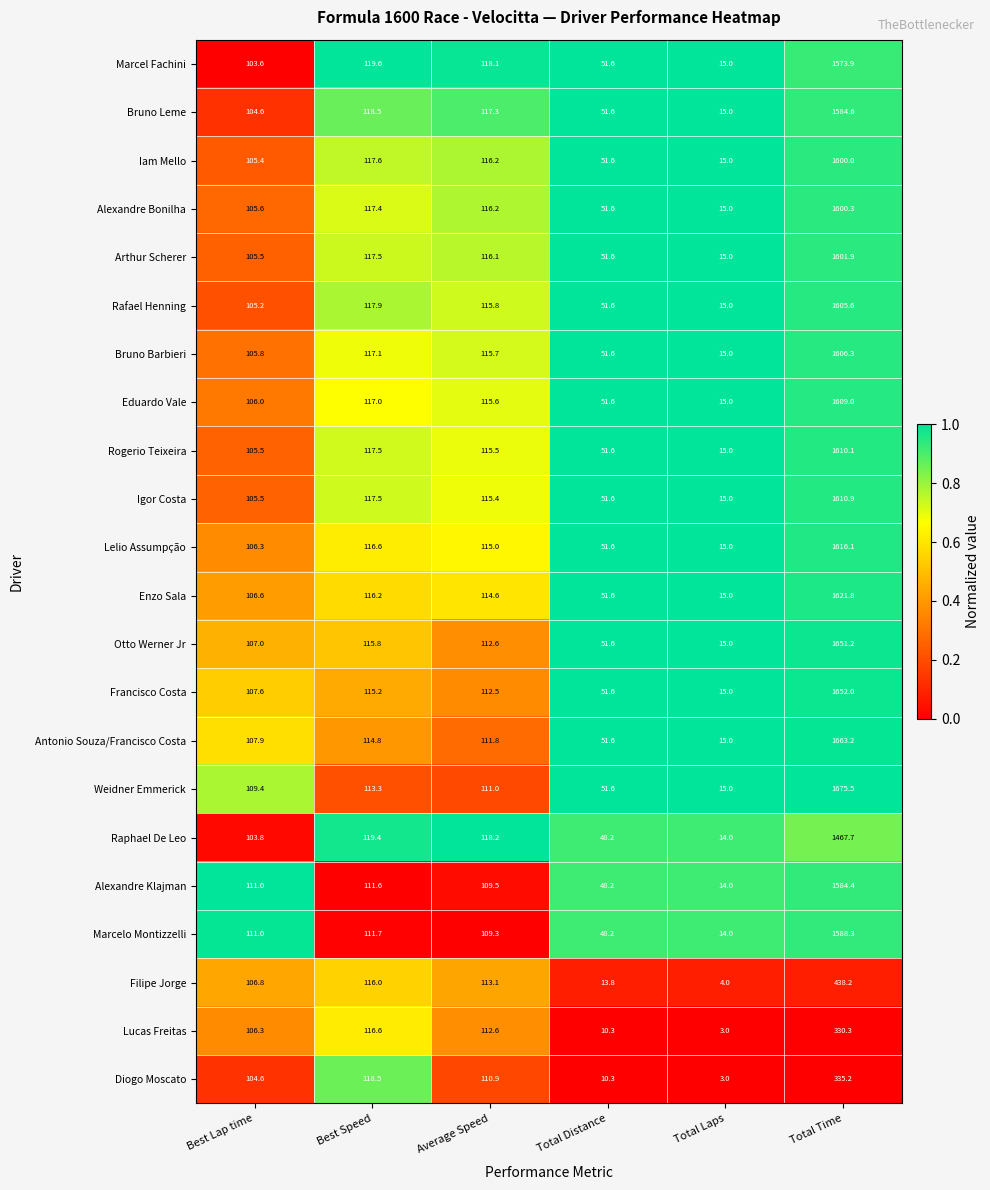

At which category is the sum across all series the highest?

Total Time